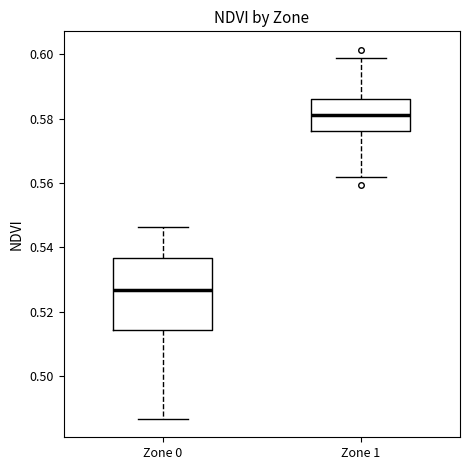

Where does the upper whisker of the box for Zone 1 end on the y-axis? The values are not printed on the chart, so give them approximately, as read against the axis.

0.598